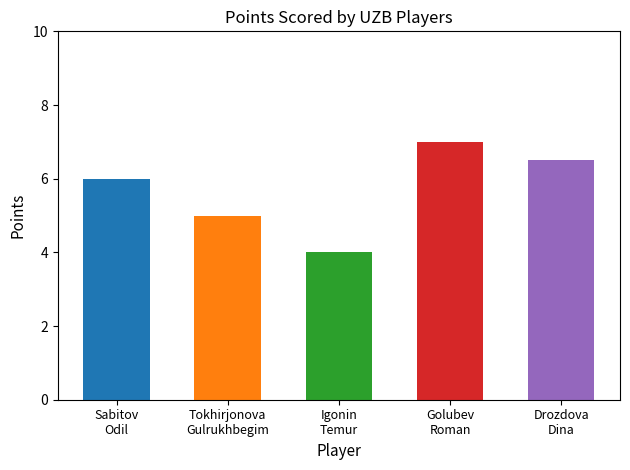

Reading right to left, list all the values displayed in this chart.

Drozdova Dina=6.5	Golubev Roman=7.0	Igonin Temur=4.0	Tokhirjonova Gulrukhbegim=5.0	Sabitov Odil=6.0